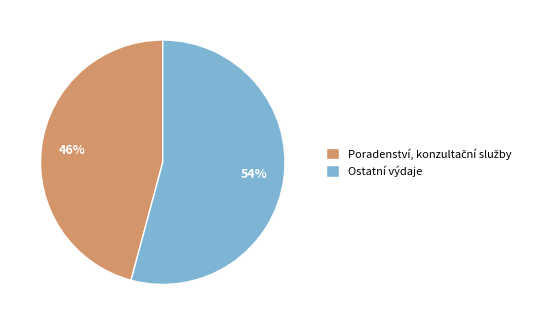

How many segments does this pie chart have?

2